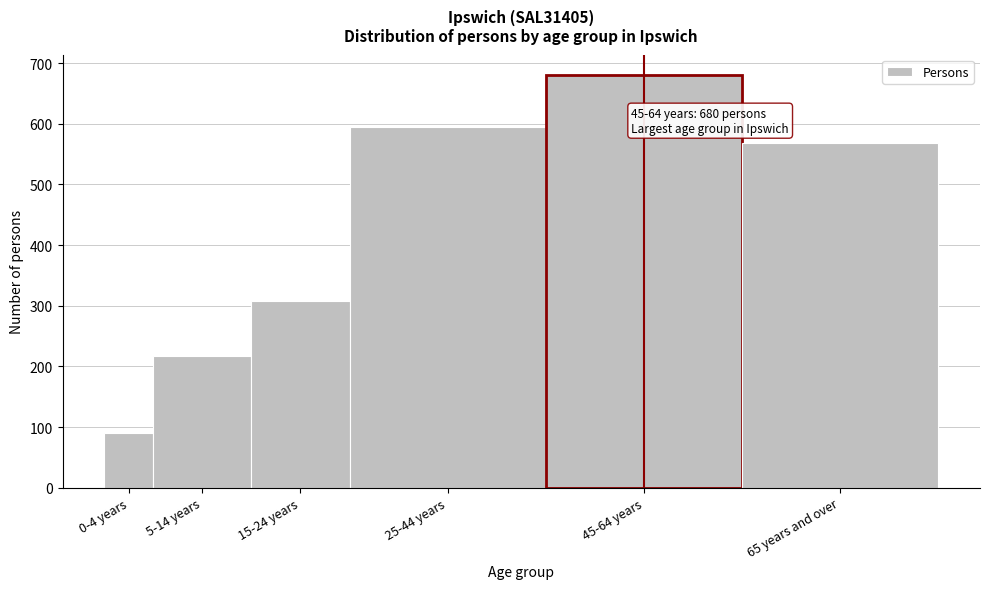

Reading left to right, what are all the values shown in this chart?

90	218	308	595	680	569